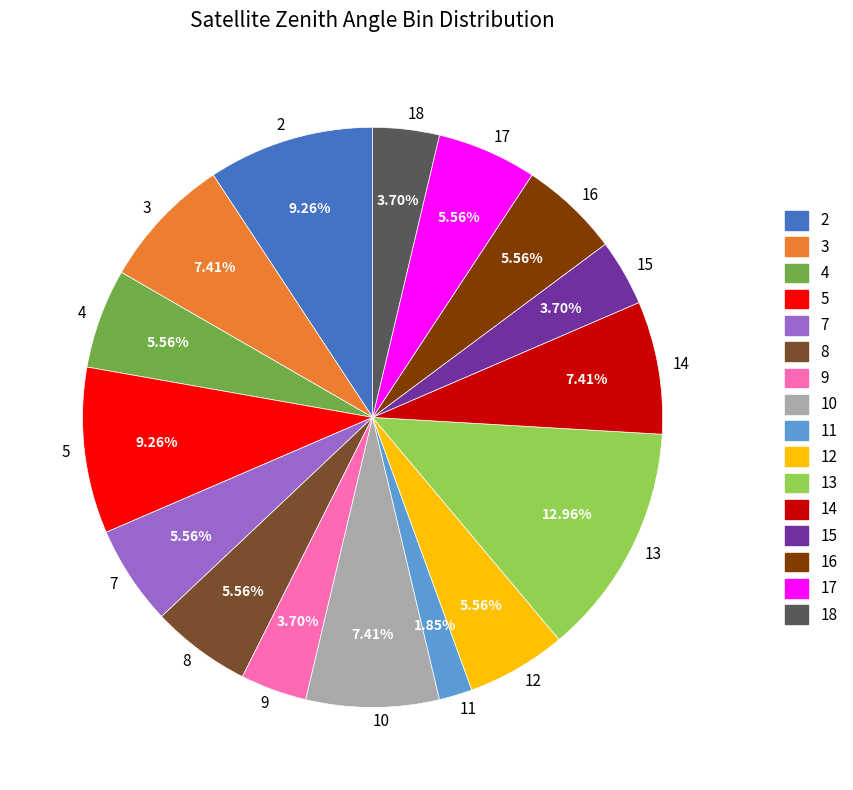

Approximately how many times larger is the value at 4 compared to 10?

0.8